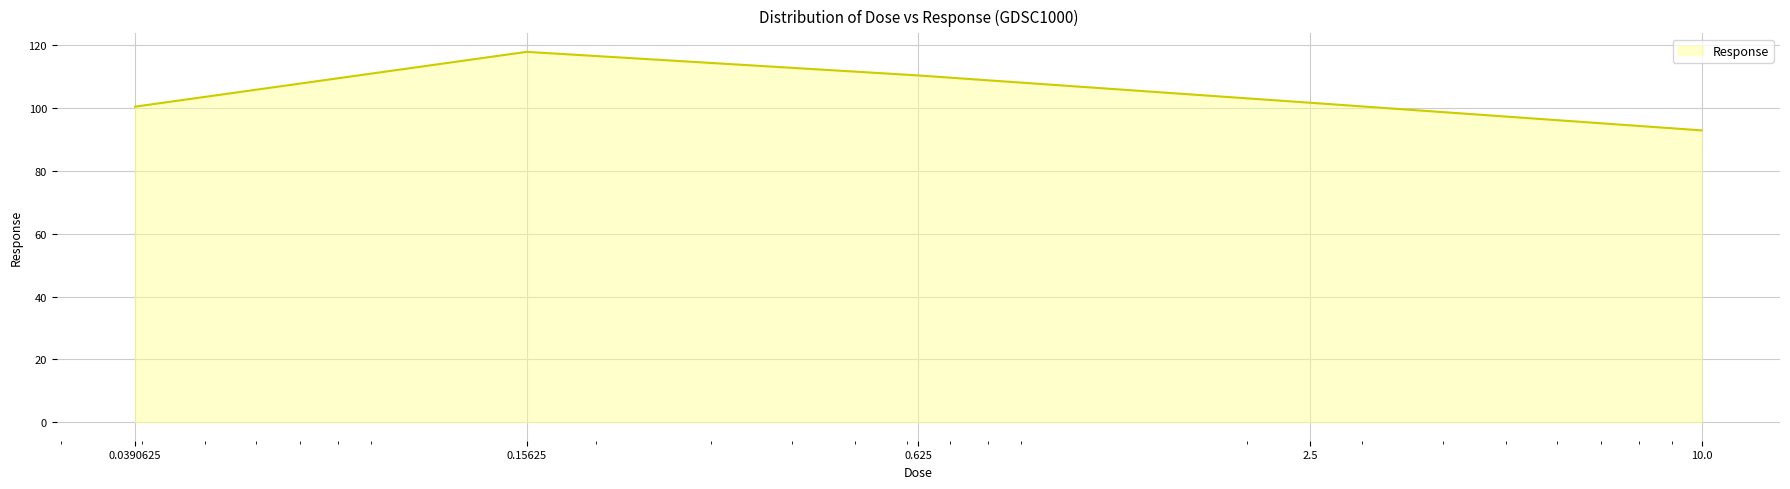

How many lines are shown in the chart?

1